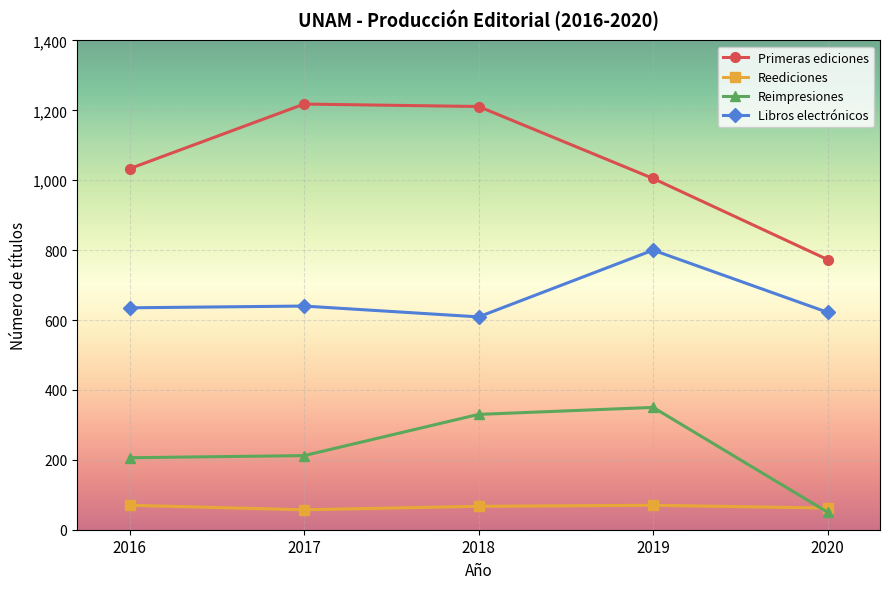

Is it true that Primeras ediciones equals 773 at 2020?

True